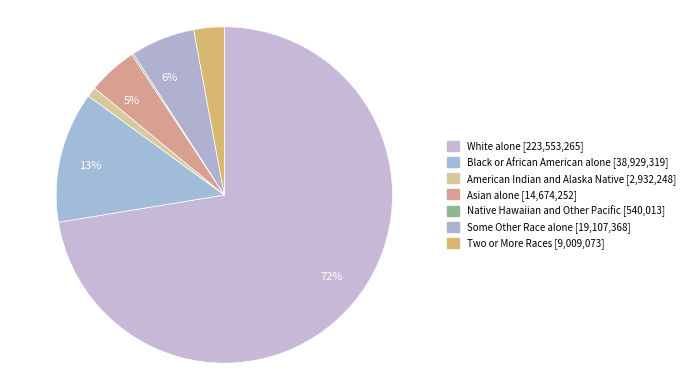

Which slice is the smallest?

Native Hawaiian and Other Pacific